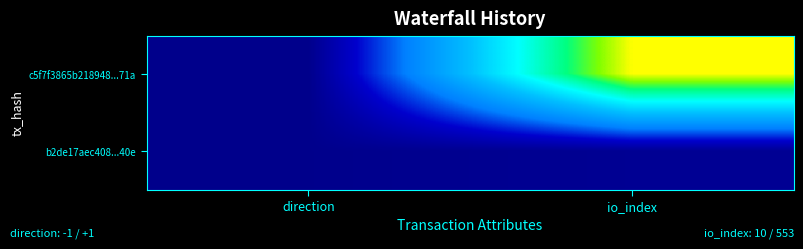

What is the spread (max minus min) of values at io_index?

543